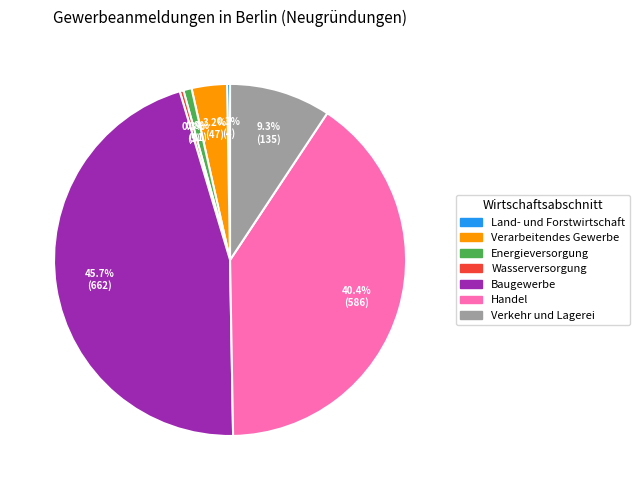

Combined, do Verkehr und Lagerei and Baugewerbe account for over 50%?

Yes